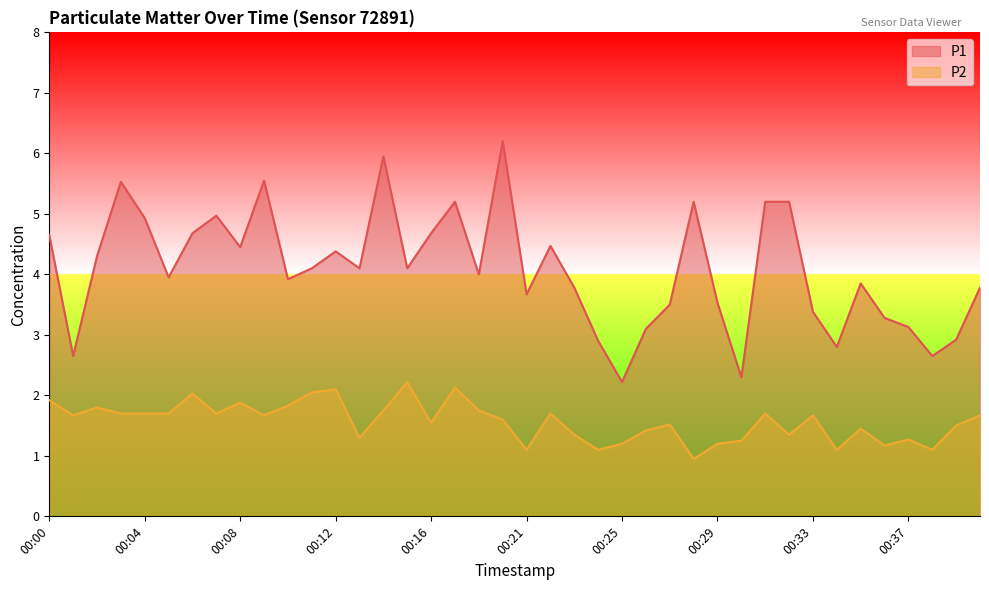

The P2 series shows 1.7 at 00:07. True or false?

True